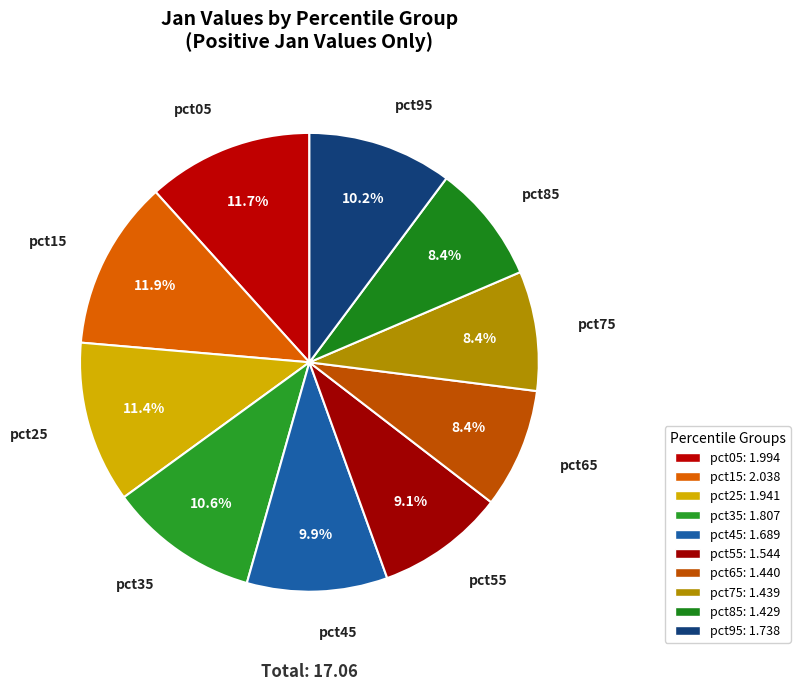

What is the ratio of the value at pct85 to the value at pct05?

0.7